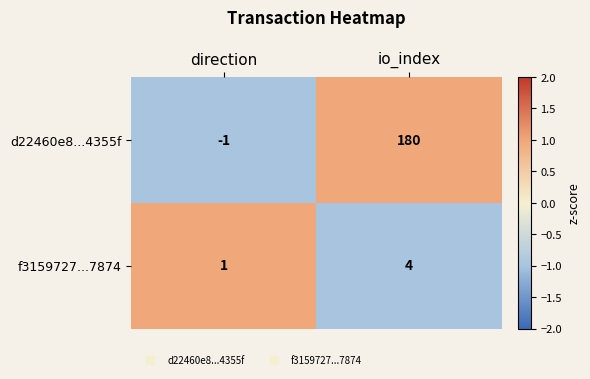

Count the number of data series in this chart.

2